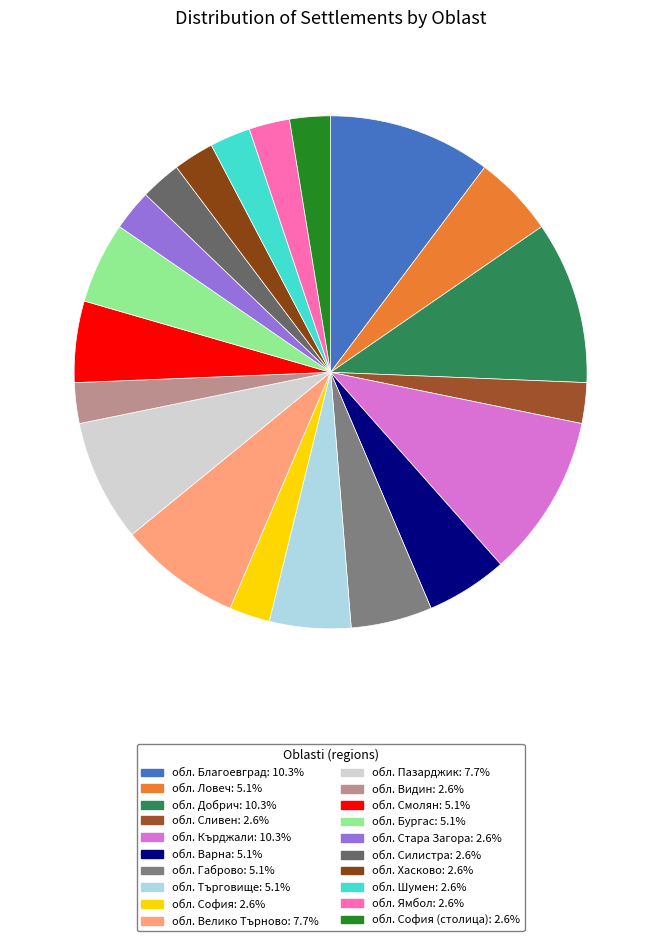

Count the number of slices in the pie.

20